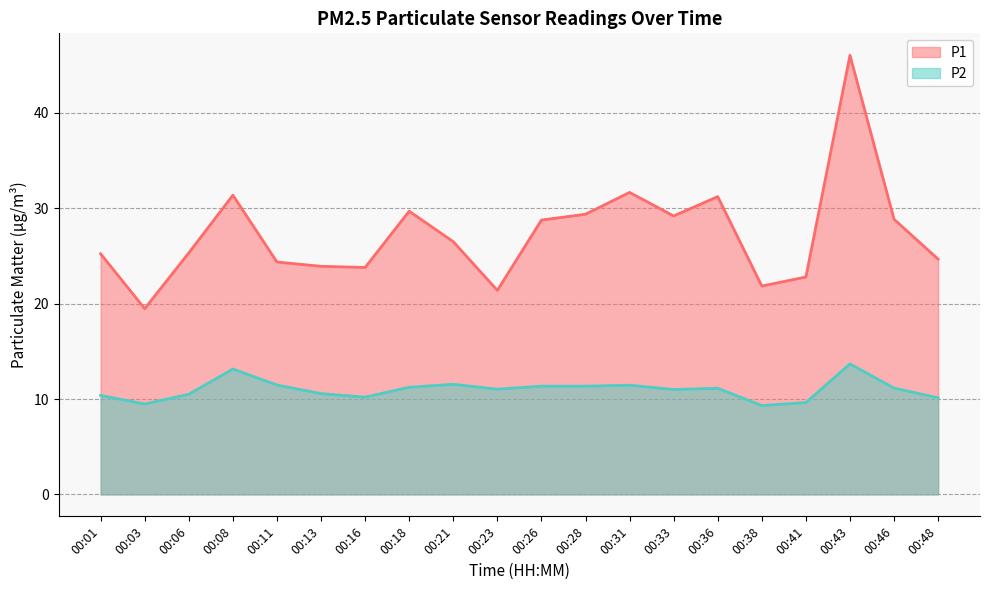

How many distinct data groups are displayed?

2